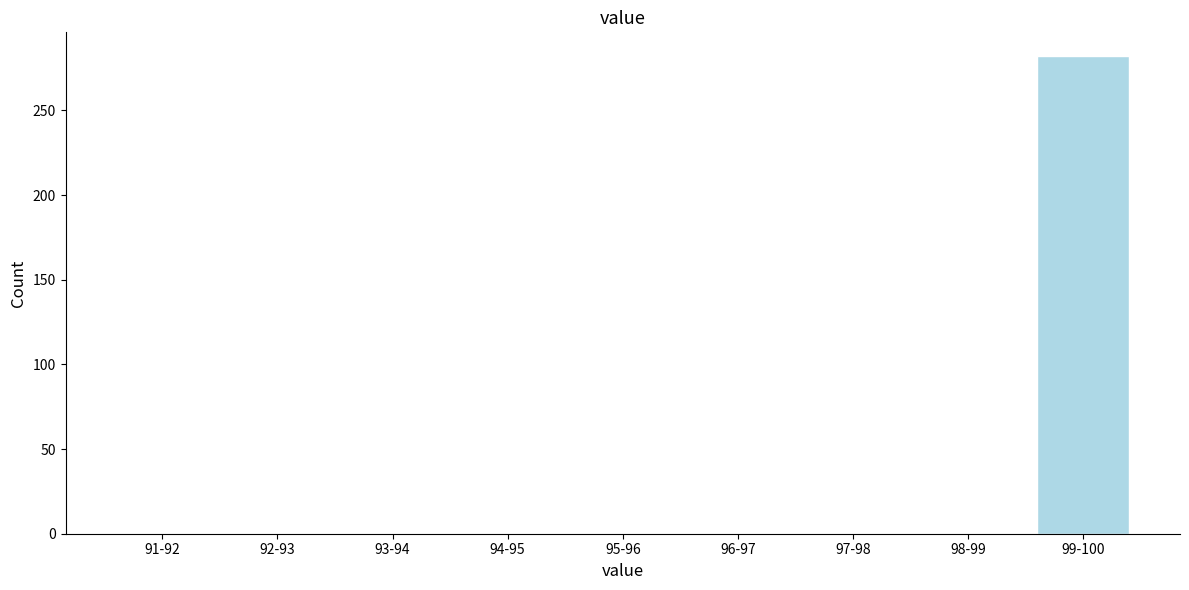

Reading right to left, list all the values displayed in this chart.

99-100=282	98-99=0	97-98=0	96-97=0	95-96=0	94-95=0	93-94=0	92-93=0	91-92=0